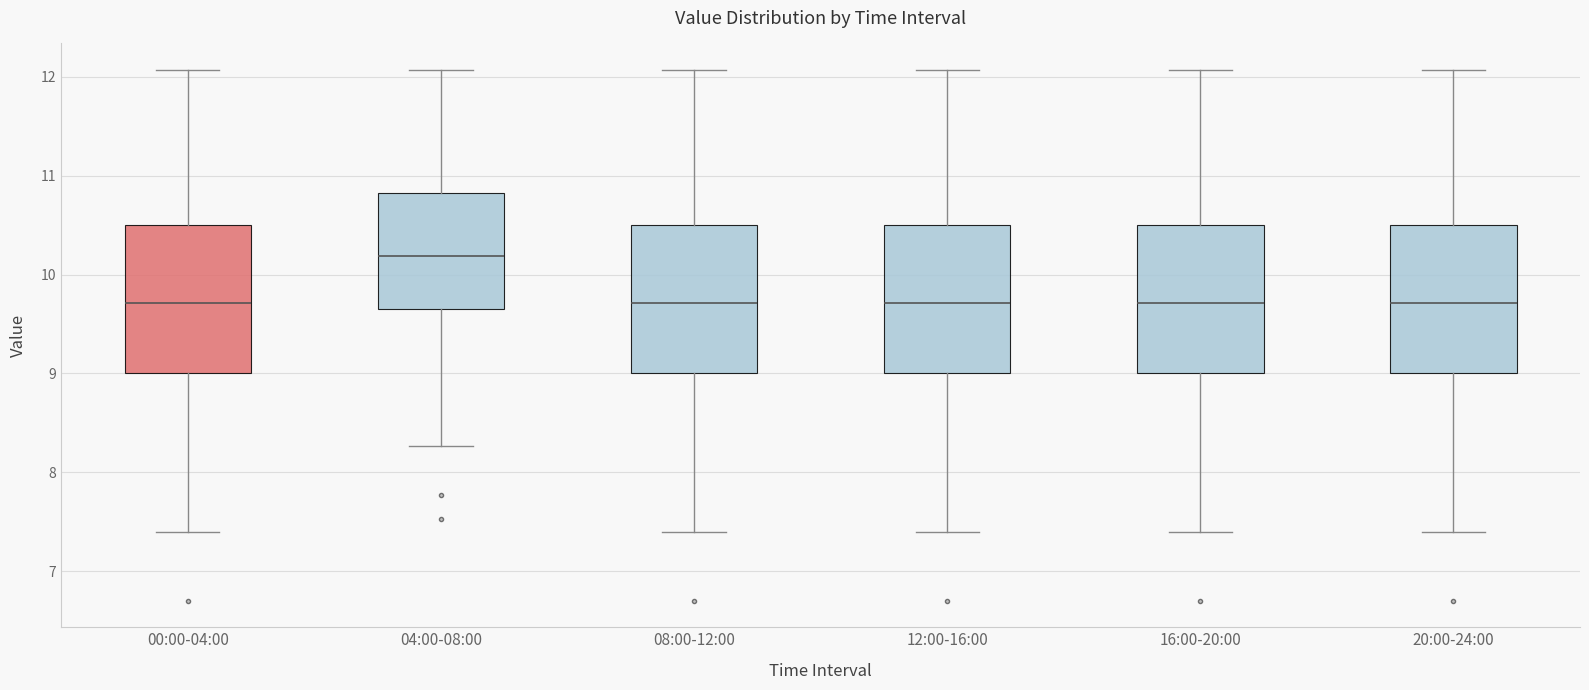

Where does the lower whisker of the box for 20:00-24:00 end on the y-axis? The values are not printed on the chart, so give them approximately, as read against the axis.

7.4